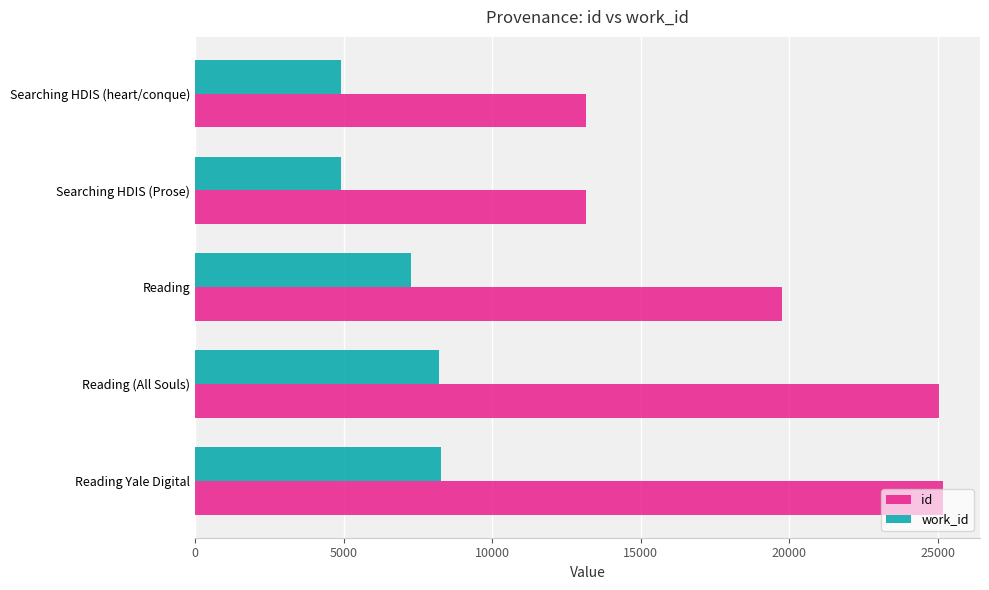

What is the average value of the id series?

19258